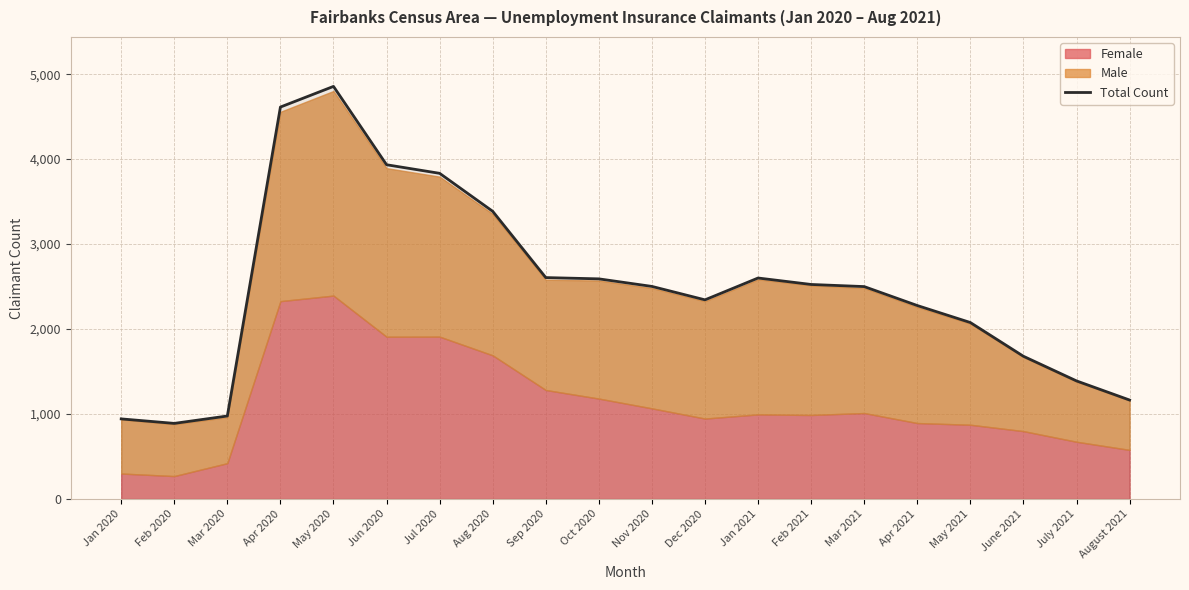

Reading left to right, what are all the values shown in this chart?

Jan 2020=943	Feb 2020=890	Mar 2020=977	Apr 2020=4613	May 2020=4856	Jun 2020=3934	Jul 2020=3833	Aug 2020=3386	Sep 2020=2606	Oct 2020=2591	Nov 2020=2502	Dec 2020=2344	Jan 2021=2601	Feb 2021=2525	Mar 2021=2500	Apr 2021=2277	May 2021=2077	June 2021=1680	July 2021=1390	August 2021=1165